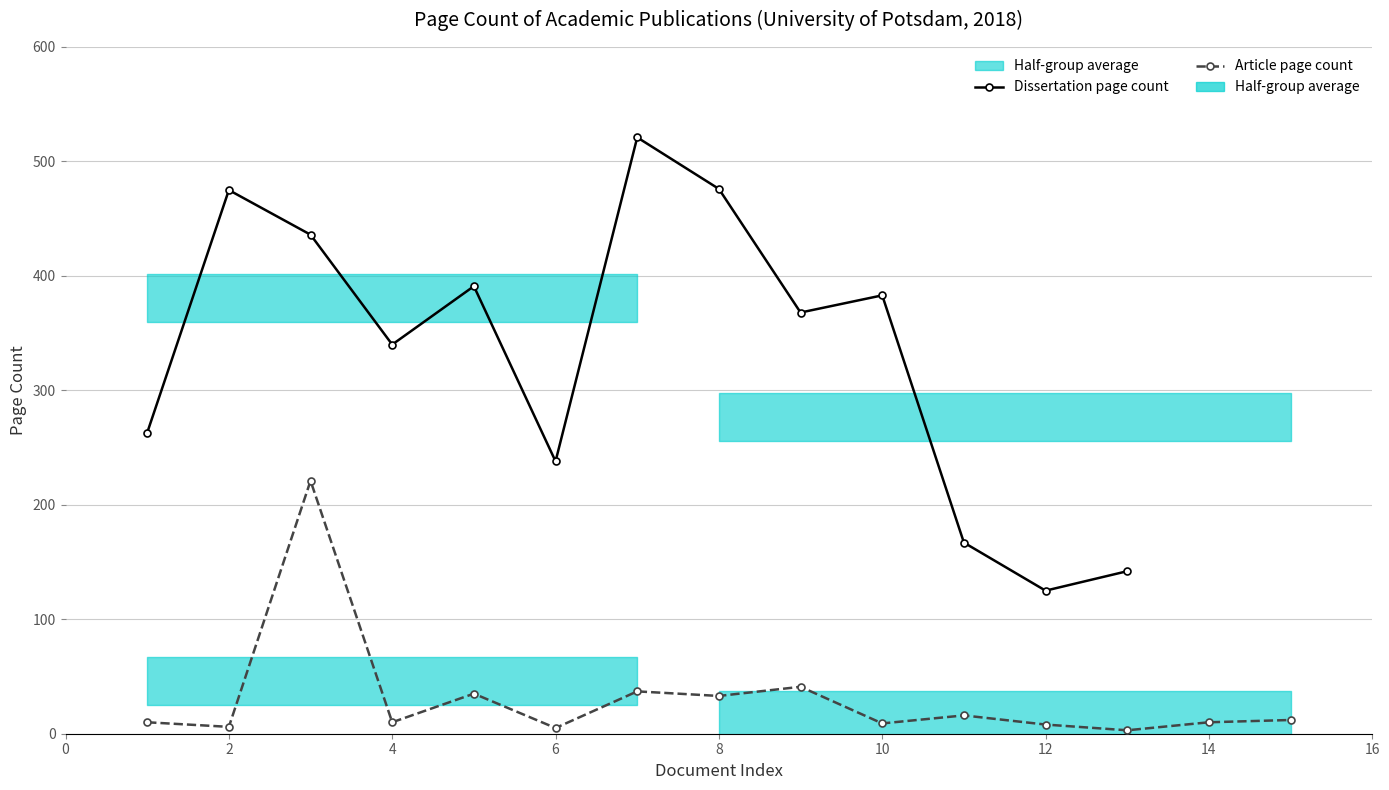

What is the label of the 8th point from the left?

14